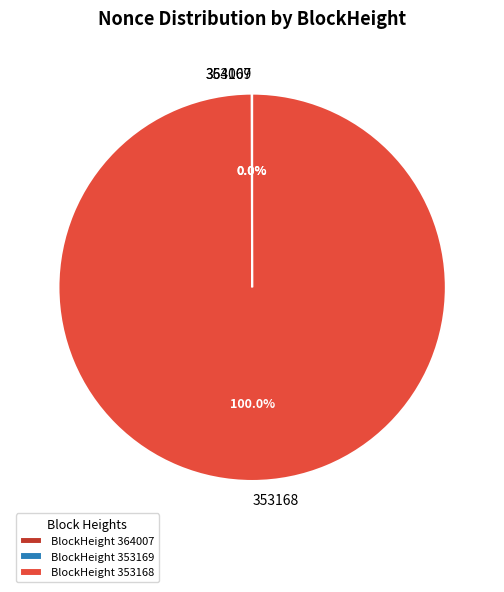

How many segments does this pie chart have?

3